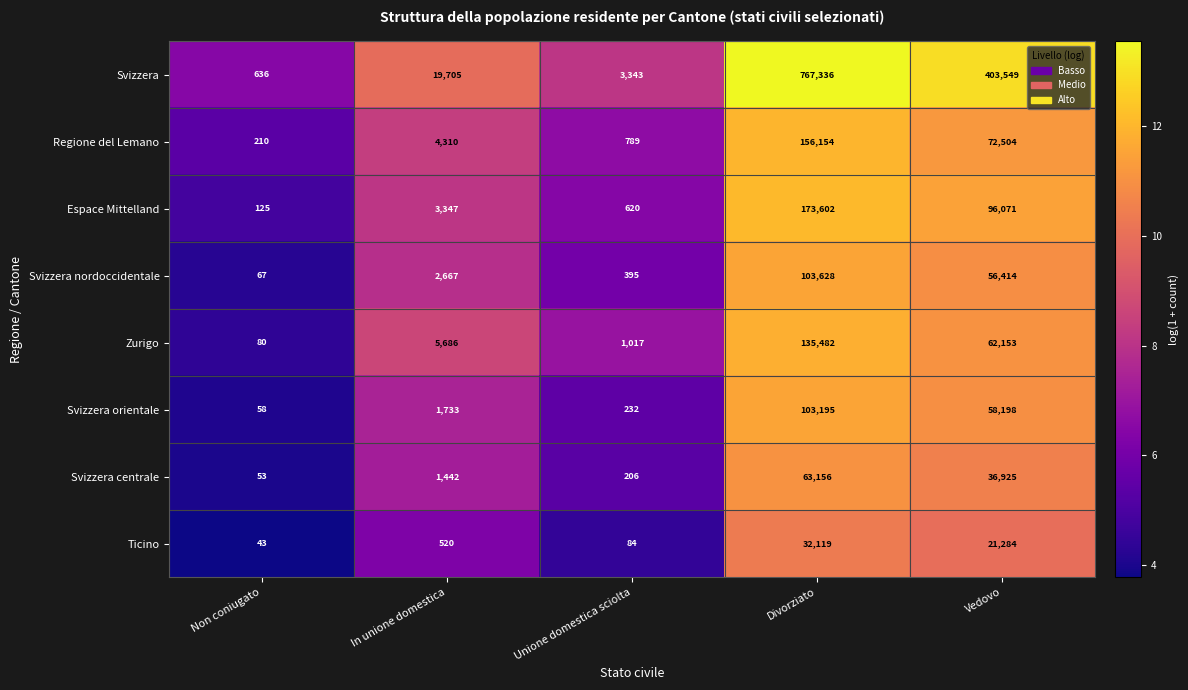

What is the difference between the maximum and minimum values in the Espace Mittelland series?

173477